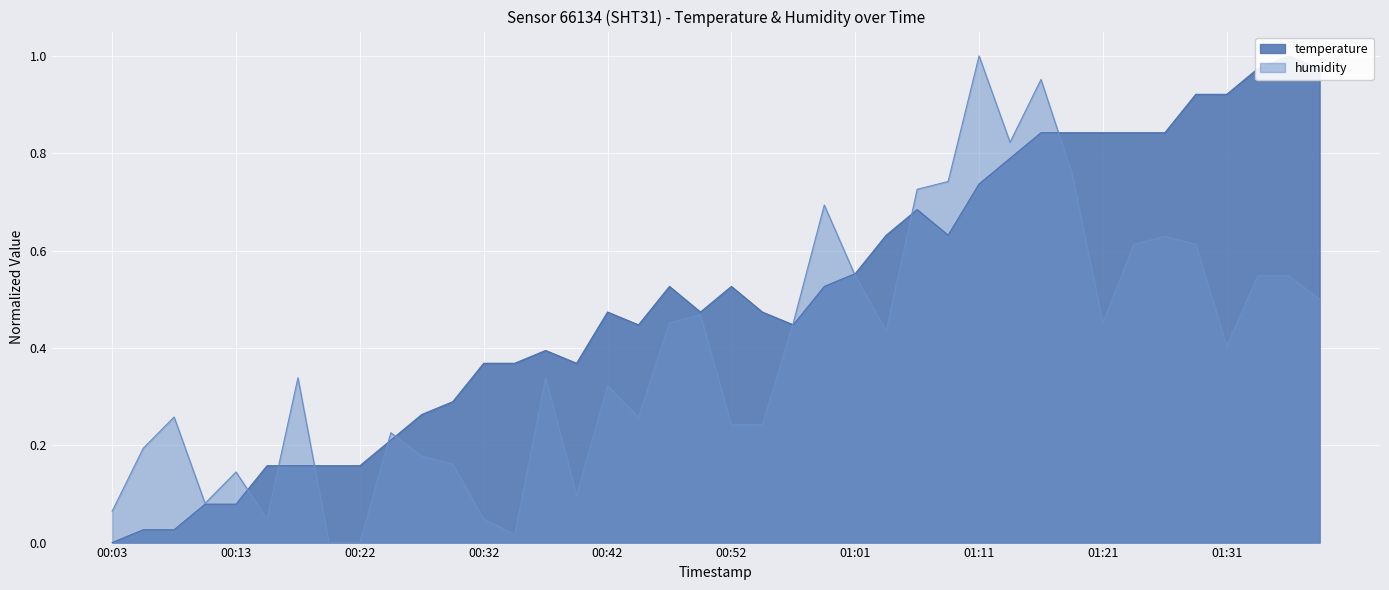

List the series in order of their peak value, lowest first.

temperature, humidity